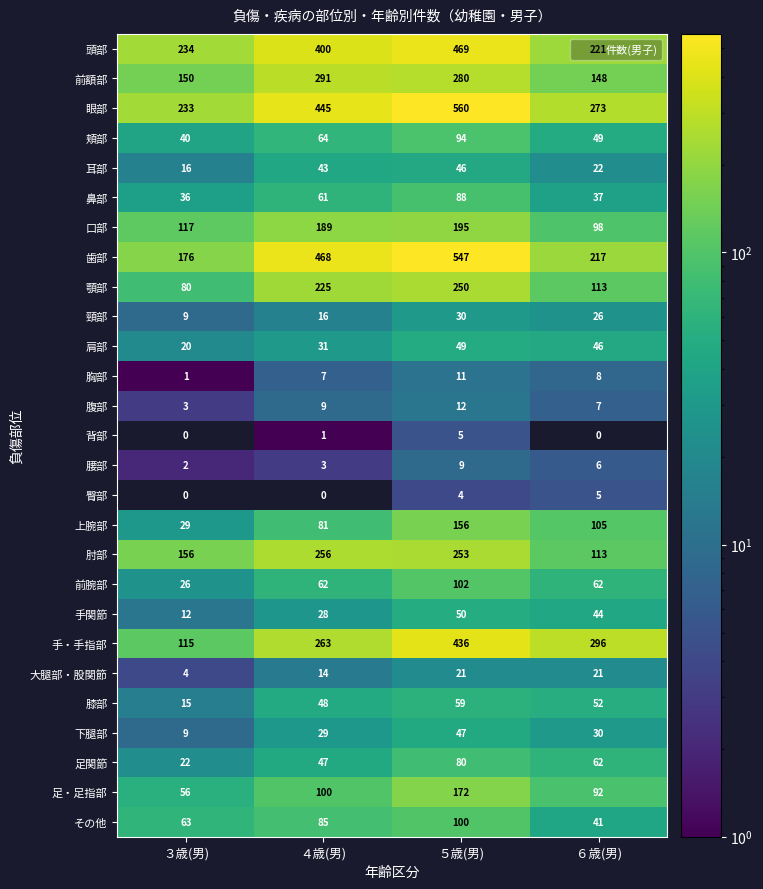

At which category is the sum across all series the highest?

５歳(男)